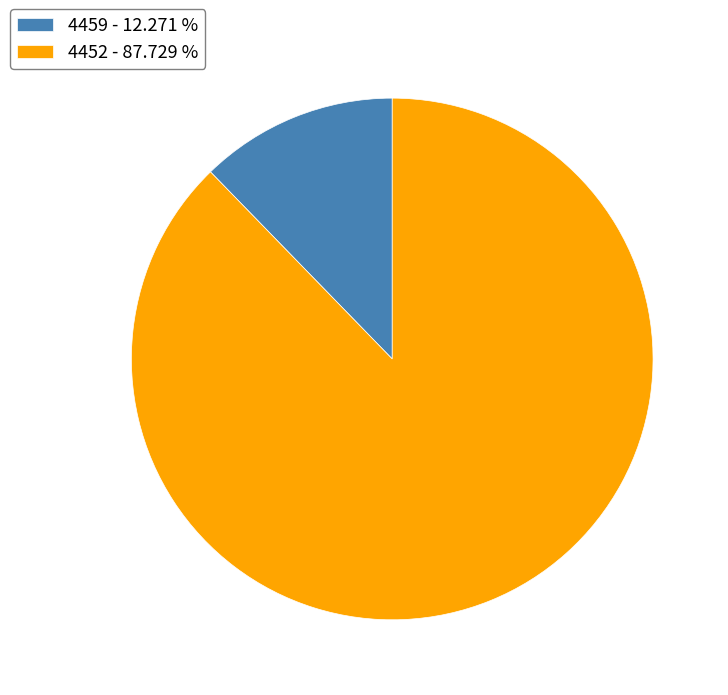

How many slices are in this pie chart?

2